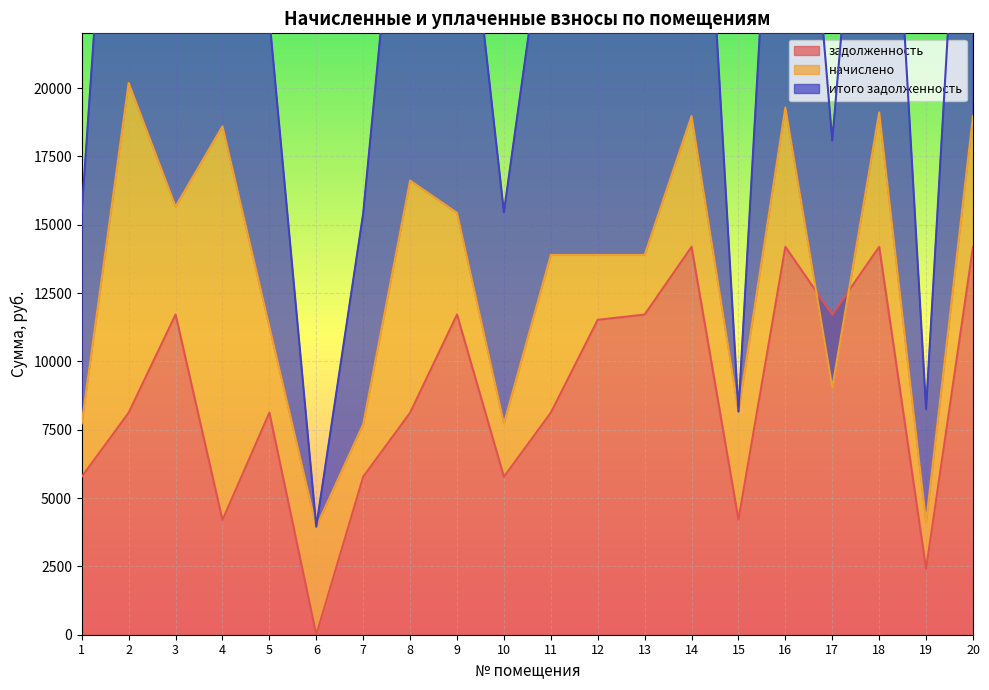

Which category has the highest value in the итого задолженность series?

2